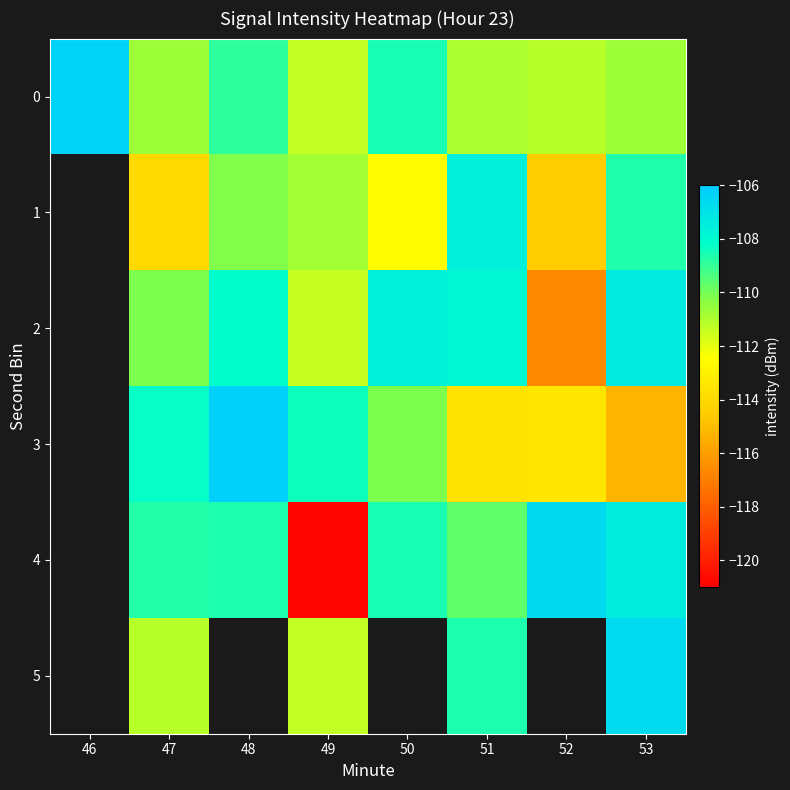

At how many categories does at least one series exceed -120?

8